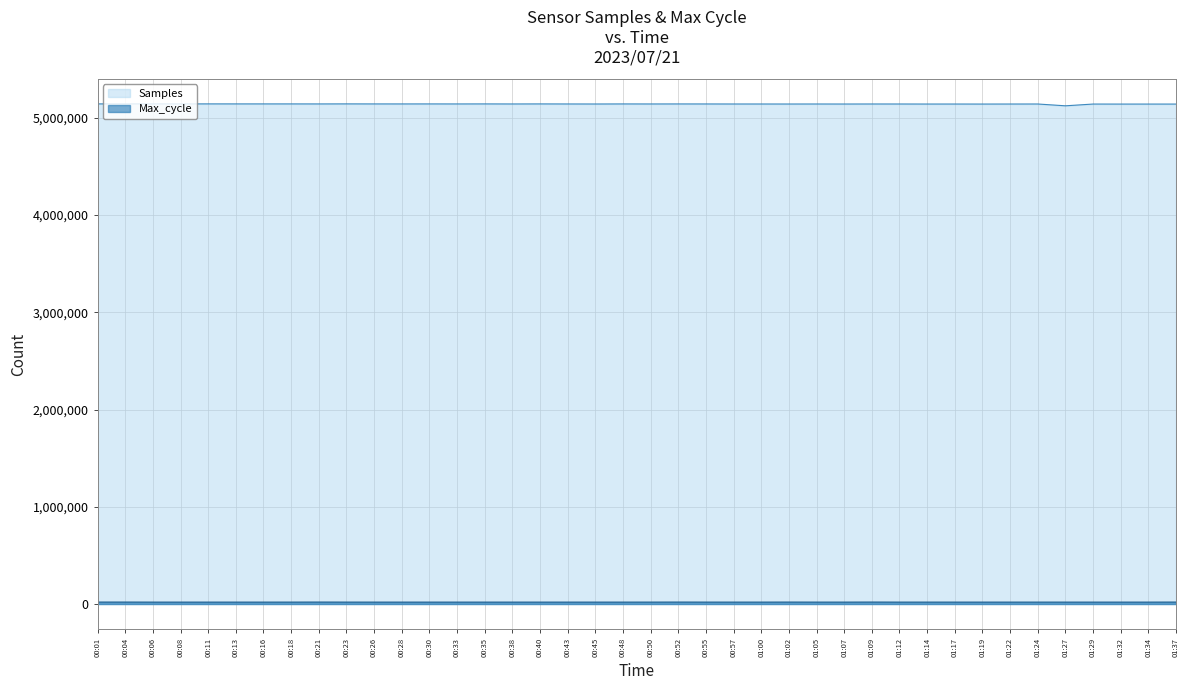

What is the value of the Max_cycle point at the 2nd from the left?

20286